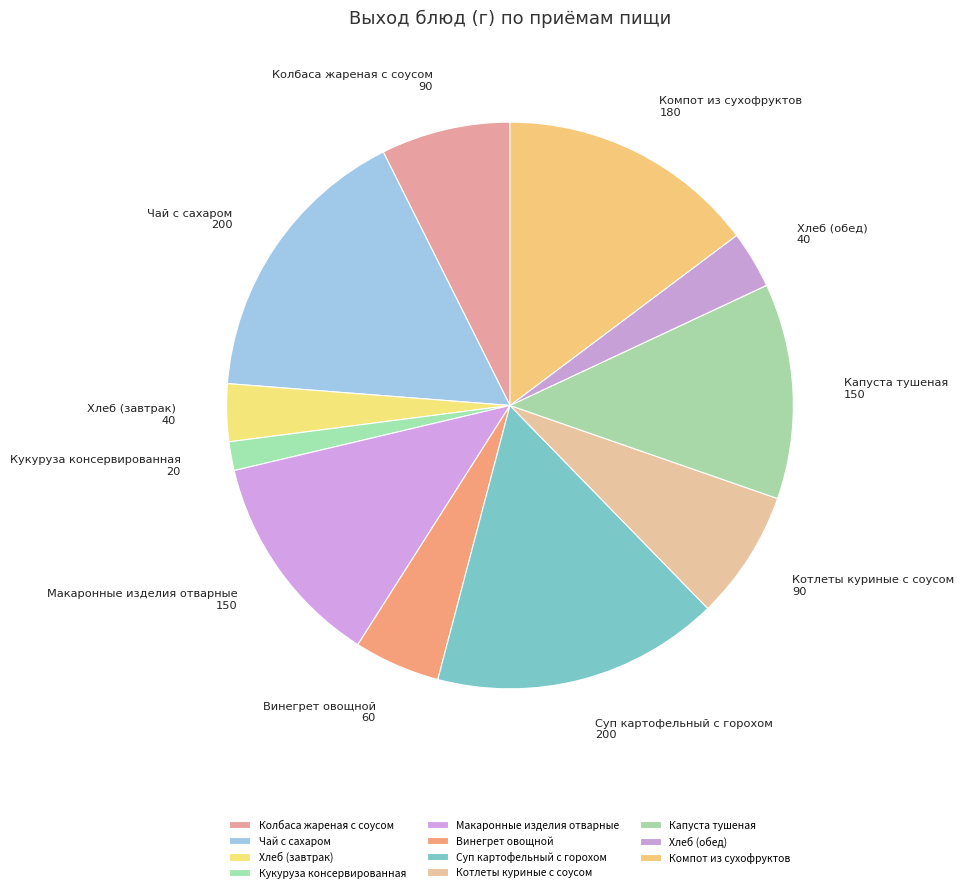

Is the sum of Хлеб (обед) and Кукуруза консервированная greater than half?

No